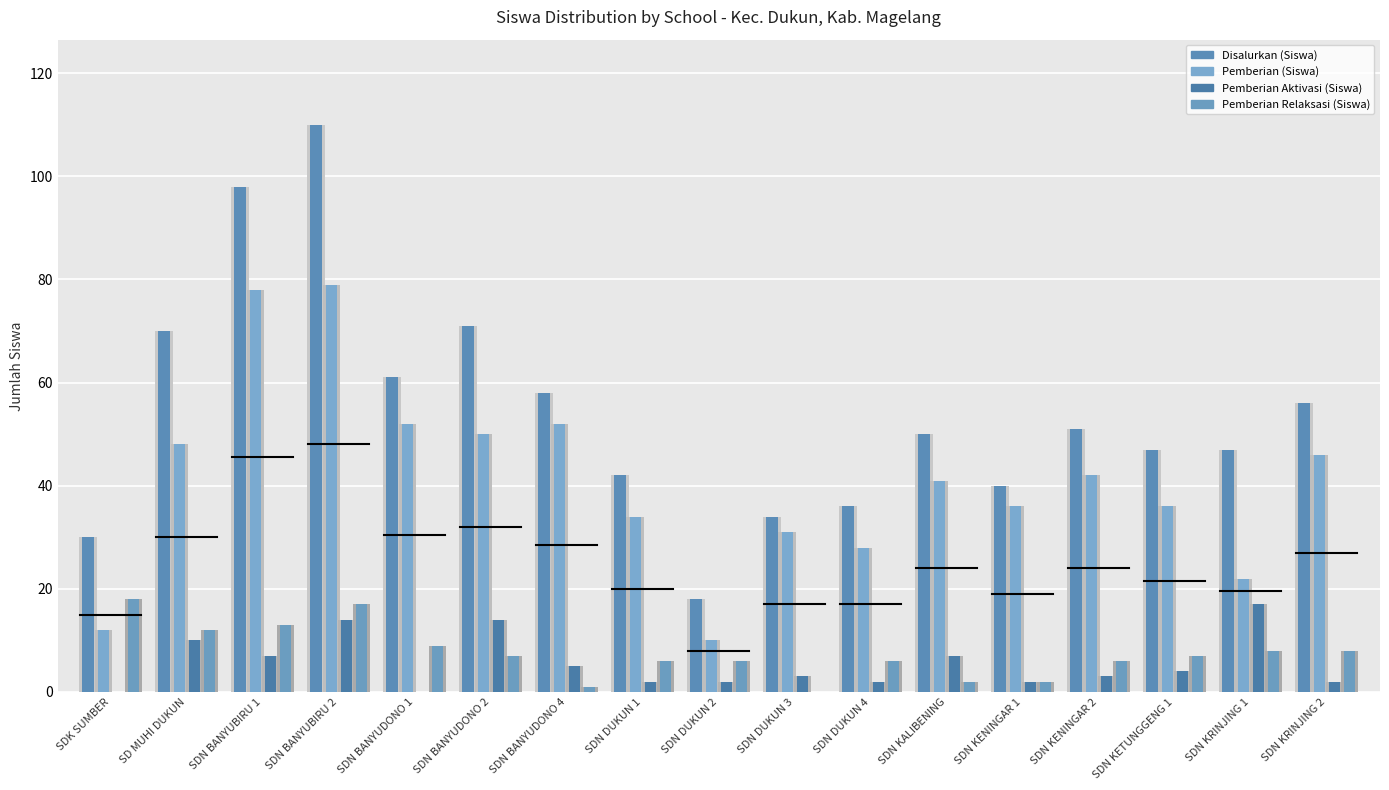

Reading right to left, what are all the values shown in this chart?

Disalurkan (Siswa): SDN KRINJING 2=56	SDN KRINJING 1=47	SDN KETUNGGENG 1=47	SDN KENINGAR 2=51	SDN KENINGAR 1=40	SDN KALIBENING=50	SDN DUKUN 4=36	SDN DUKUN 3=34	SDN DUKUN 2=18	SDN DUKUN 1=42	SDN BANYUDONO 4=58	SDN BANYUDONO 2=71	SDN BANYUDONO 1=61	SDN BANYUBIRU 2=110	SDN BANYUBIRU 1=98	SD MUHI DUKUN=70	SDK SUMBER=30
Pemberian (Siswa): SDN KRINJING 2=46	SDN KRINJING 1=22	SDN KETUNGGENG 1=36	SDN KENINGAR 2=42	SDN KENINGAR 1=36	SDN KALIBENING=41	SDN DUKUN 4=28	SDN DUKUN 3=31	SDN DUKUN 2=10	SDN DUKUN 1=34	SDN BANYUDONO 4=52	SDN BANYUDONO 2=50	SDN BANYUDONO 1=52	SDN BANYUBIRU 2=79	SDN BANYUBIRU 1=78	SD MUHI DUKUN=48	SDK SUMBER=12
Pemberian Aktivasi (Siswa): SDN KRINJING 2=2	SDN KRINJING 1=17	SDN KETUNGGENG 1=4	SDN KENINGAR 2=3	SDN KENINGAR 1=2	SDN KALIBENING=7	SDN DUKUN 4=2	SDN DUKUN 3=3	SDN DUKUN 2=2	SDN DUKUN 1=2	SDN BANYUDONO 4=5	SDN BANYUDONO 2=14	SDN BANYUDONO 1=0	SDN BANYUBIRU 2=14	SDN BANYUBIRU 1=7	SD MUHI DUKUN=10	SDK SUMBER=0
Pemberian Relaksasi (Siswa): SDN KRINJING 2=8	SDN KRINJING 1=8	SDN KETUNGGENG 1=7	SDN KENINGAR 2=6	SDN KENINGAR 1=2	SDN KALIBENING=2	SDN DUKUN 4=6	SDN DUKUN 3=0	SDN DUKUN 2=6	SDN DUKUN 1=6	SDN BANYUDONO 4=1	SDN BANYUDONO 2=7	SDN BANYUDONO 1=9	SDN BANYUBIRU 2=17	SDN BANYUBIRU 1=13	SD MUHI DUKUN=12	SDK SUMBER=18